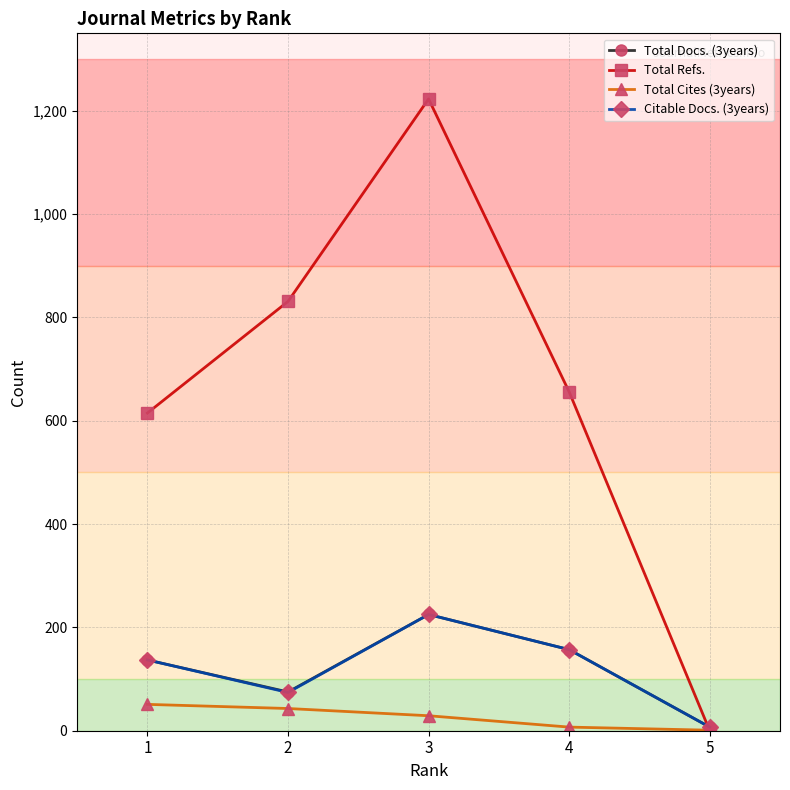

After their last crossing, which series has the higher values: Total Refs. or Total Cites (3years)?

Total Cites (3years)